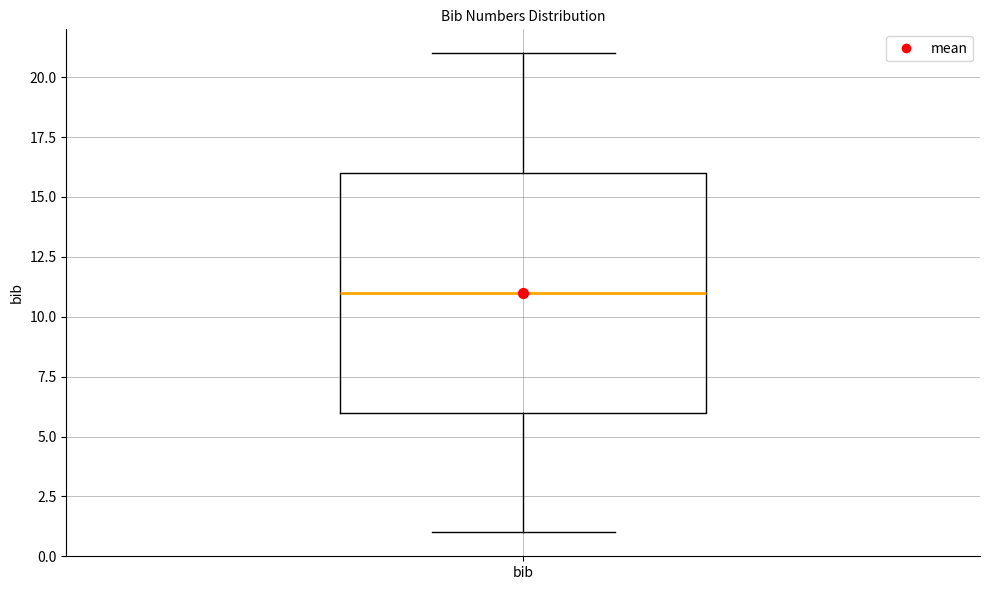

Read this box plot against the y-axis: the position of the median line, the range covered by the box, and the ends of both whiskers. The values are not printed on the chart, so give them approximately, as read against the axis.

median 11, box 6 to 16, whiskers 1 to 21